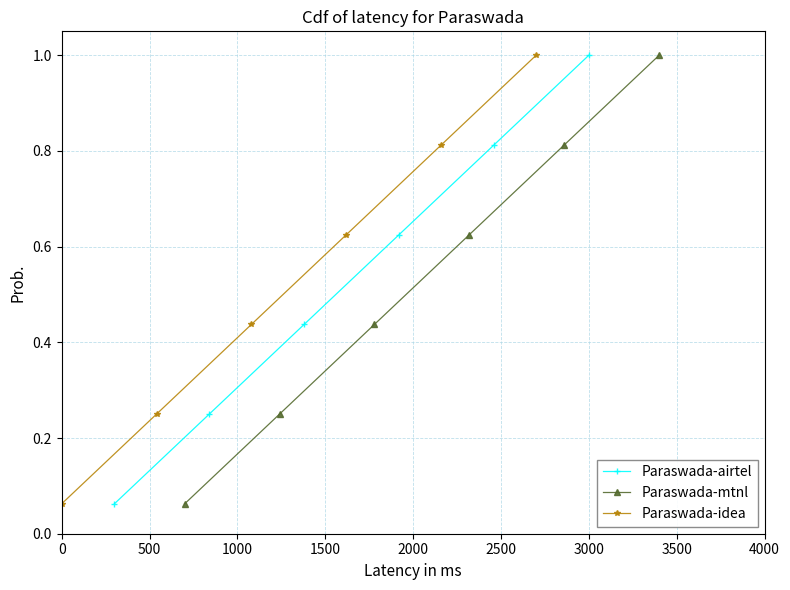

True or false: Paraswada-airtel has more than 2 interior local peaks.

False